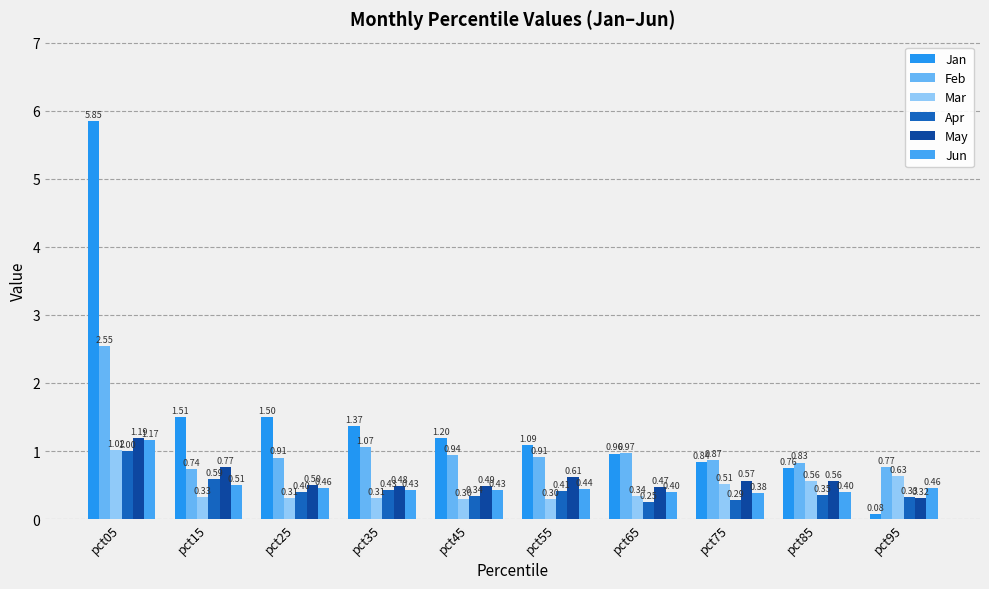

Which category has the lowest value across all series?

pct95